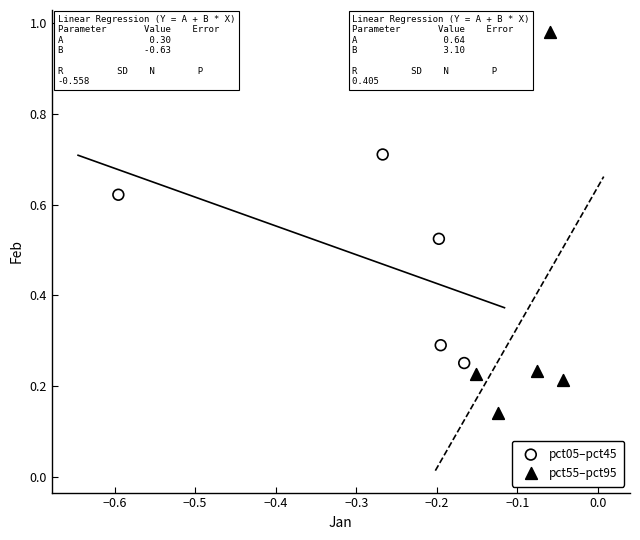

Which series contains the highest Y value?

pct55–pct95